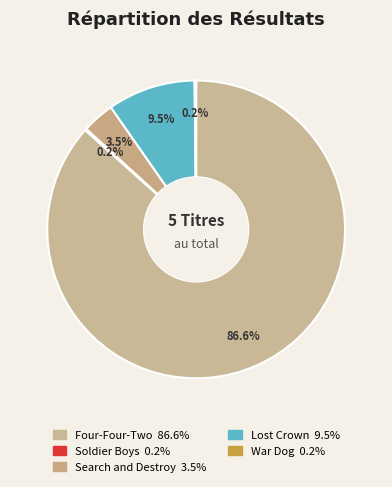

What percentage is NOT represented by Four-Four-Two?

13.4%